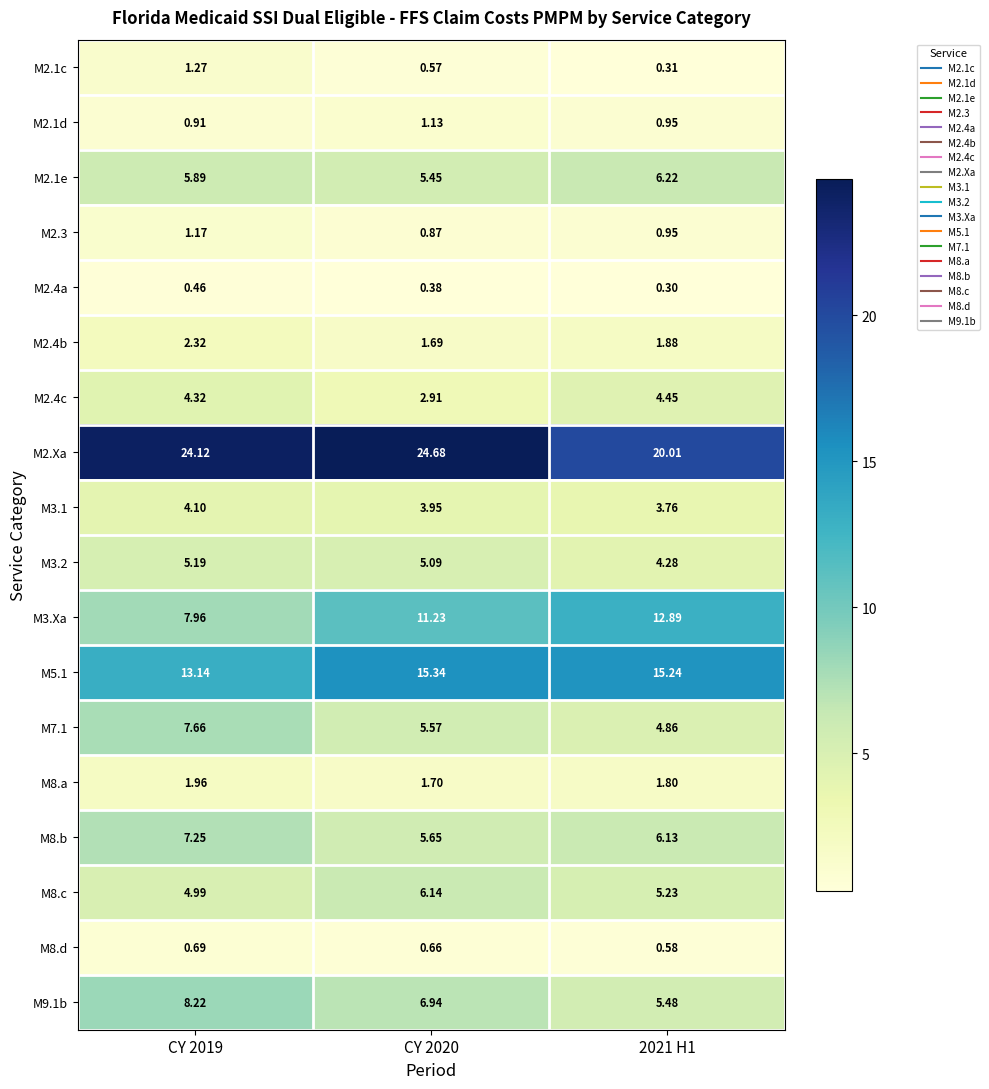

Is the value of M2.4b at CY 2019 greater than the value of M5.1 at 2021 H1?

No